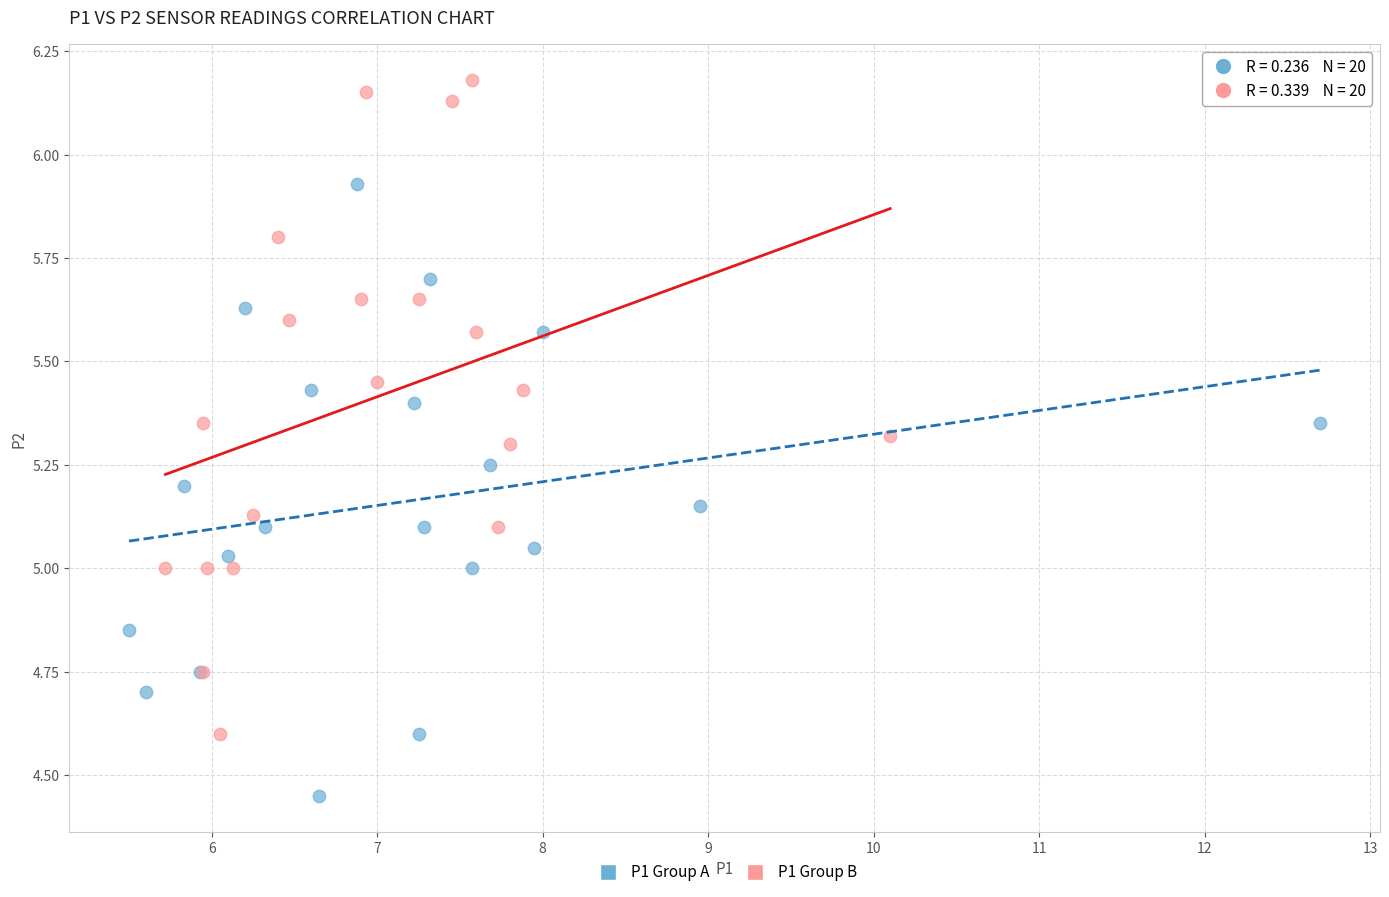

Which series contains the lowest Y value?

P1 Group A